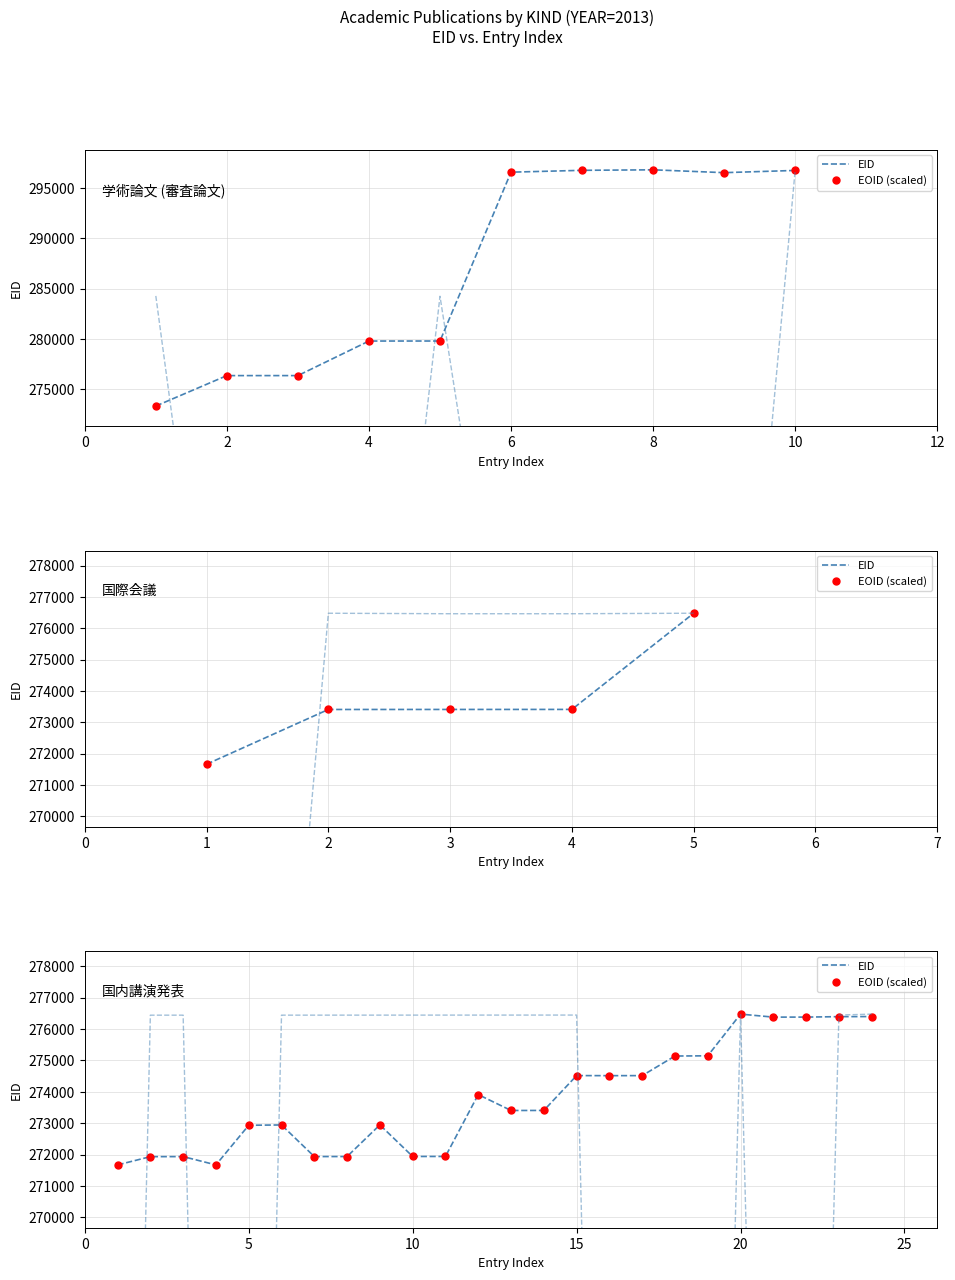

How many interior local valleys does the EOID (scaled) series have?

6